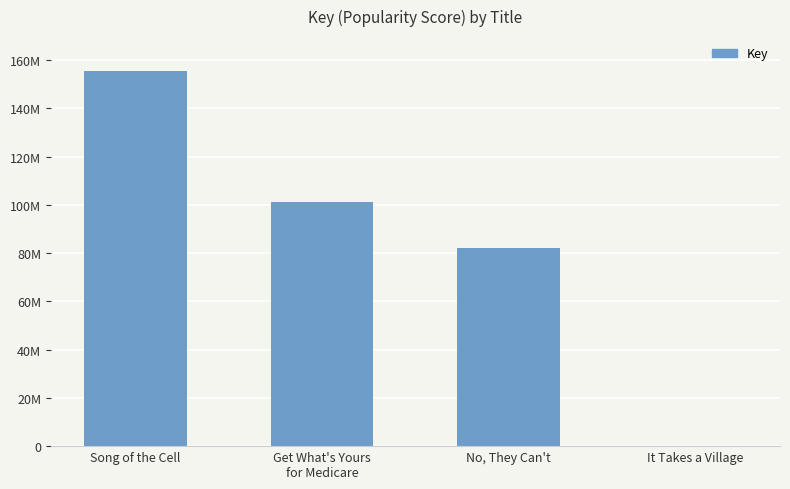

Which has a higher value, Song of the Cell or Get What's Yours
for Medicare?

Song of the Cell